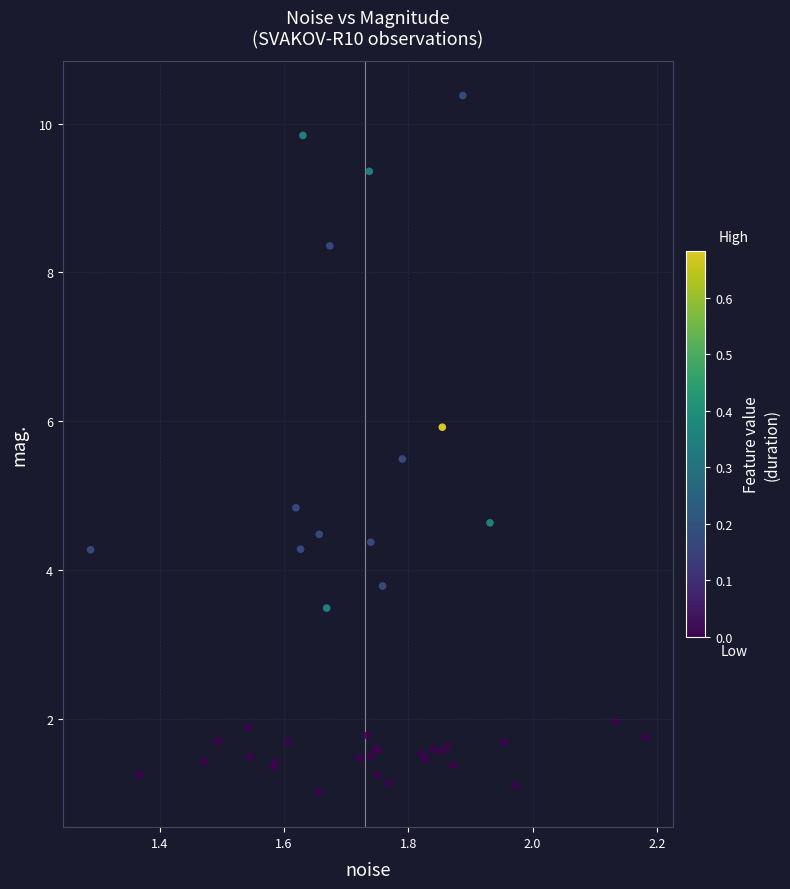

What Y value in the scatter plot is closest to 5?

4.8